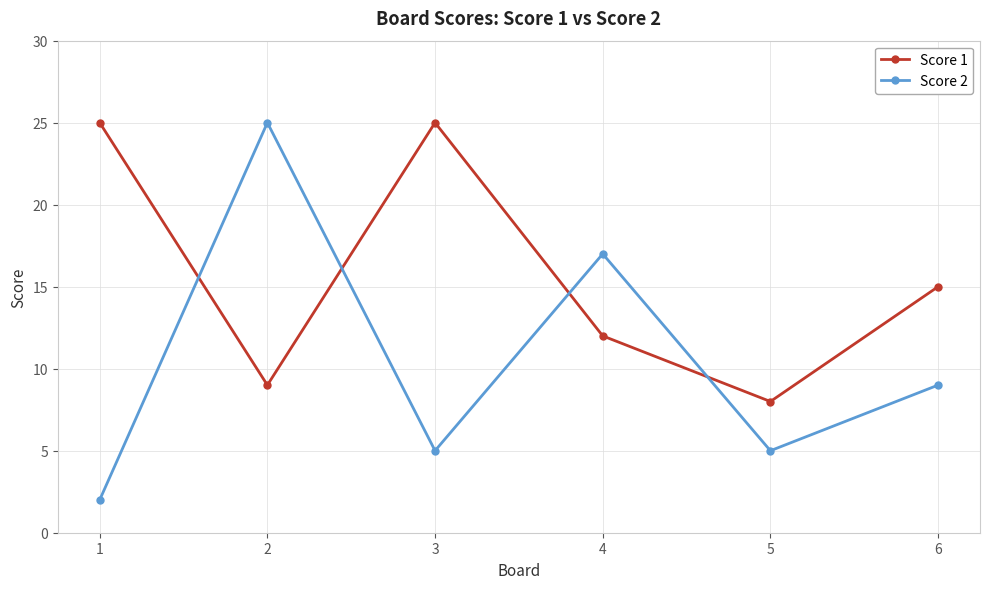

What is the smallest value displayed?

2